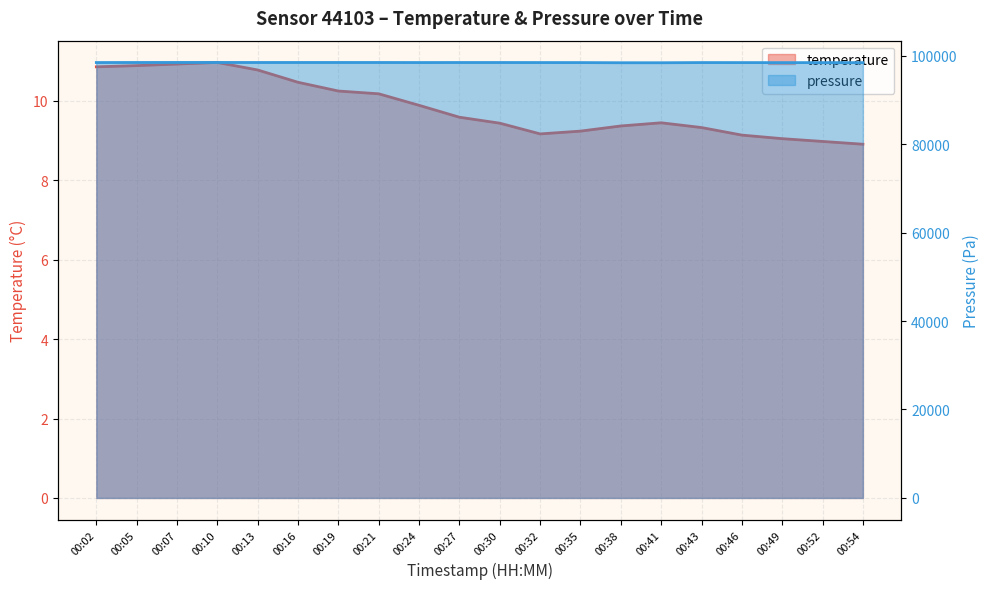

What is the sum of the temperature values at 00:30 and 00:21?

19.6